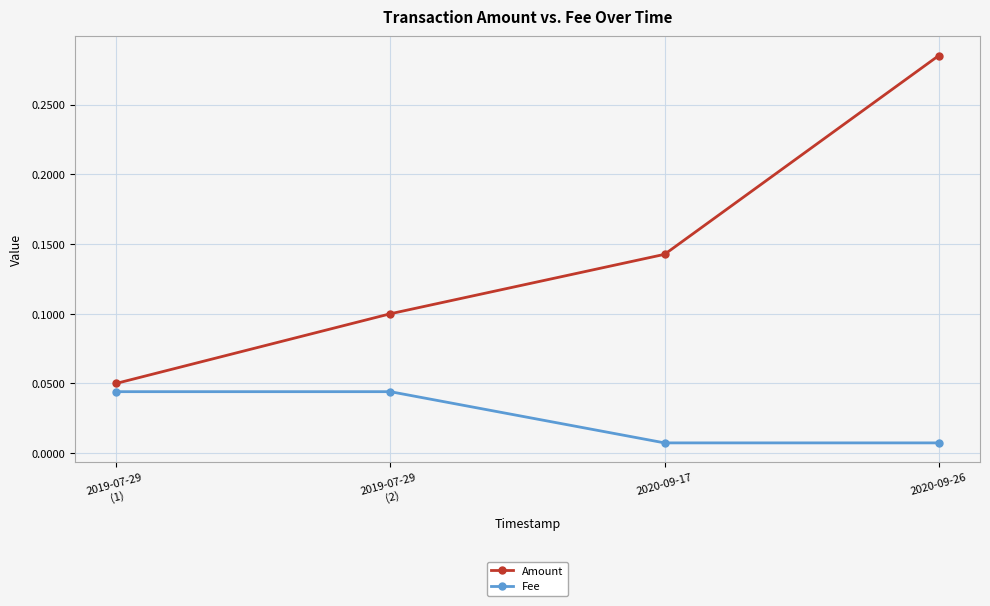

Does the chart display data point markers on the line(s)?

Yes